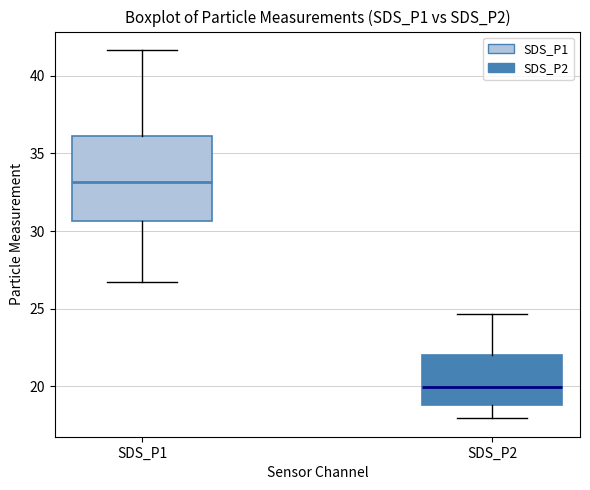

Reading left to right, read every box against the y-axis: the position of its median line, the range the box covers, and the ends of its whiskers. The values are not printed on the chart, so give them approximately, as read against the axis.

SDS_P1: median 33.0, box 30.5 to 36.0, whiskers 26.5 to 41.5
SDS_P2: median 20.0, box 19.0 to 22.0, whiskers 18.0 to 24.5